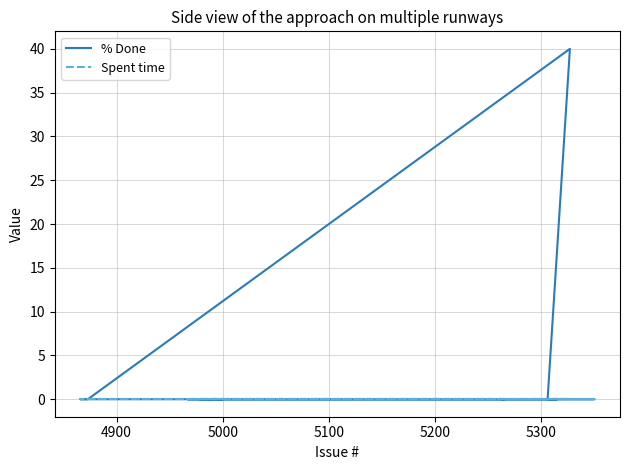

List the series in order of their peak value, highest first.

% Done, Spent time